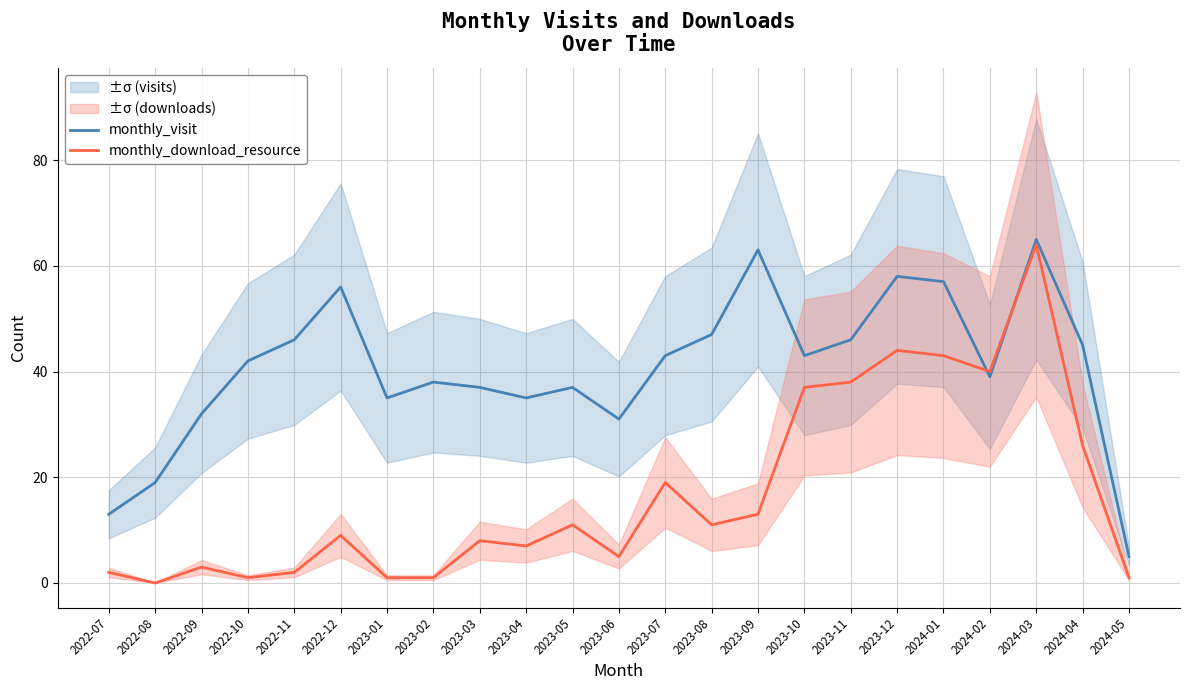

Between 2023-05 and 2022-10, which is larger?

2022-10